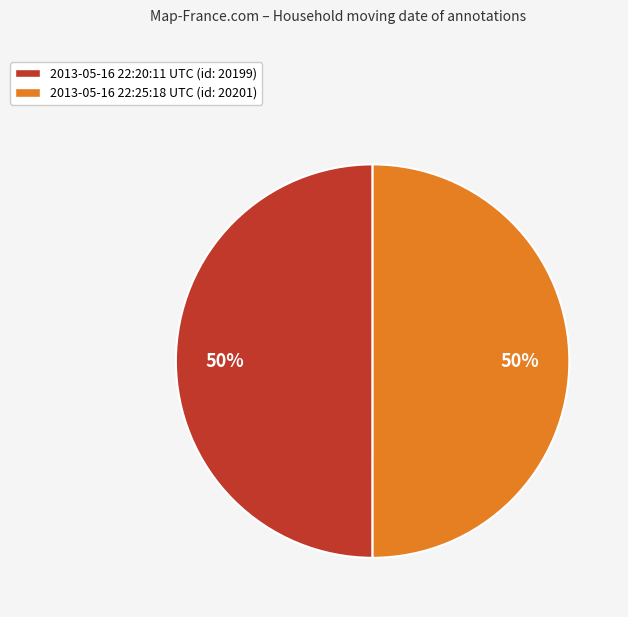

What percentage is the 2013-05-16 22:20:11 UTC slice, to the nearest percent?

50%